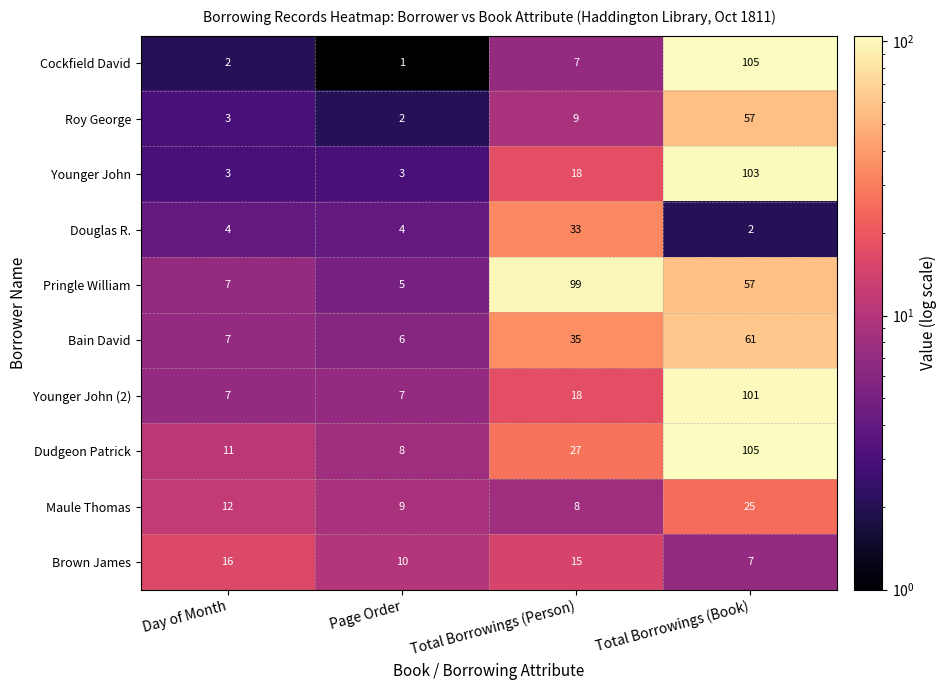

The value of Bain David at Total Borrowings (Person) is 54. True or false?

False